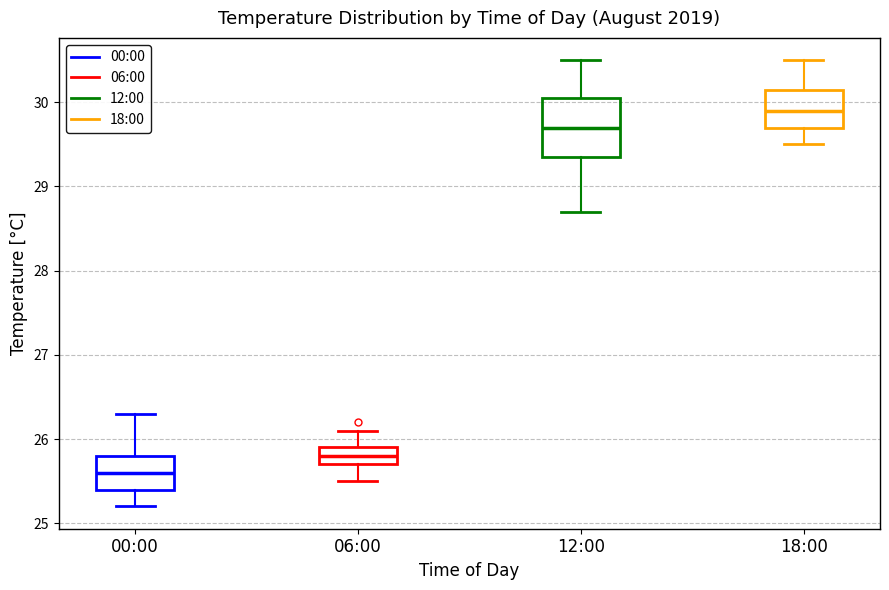

Which box is the tallest, from its lower edge to its upper edge?

12:00